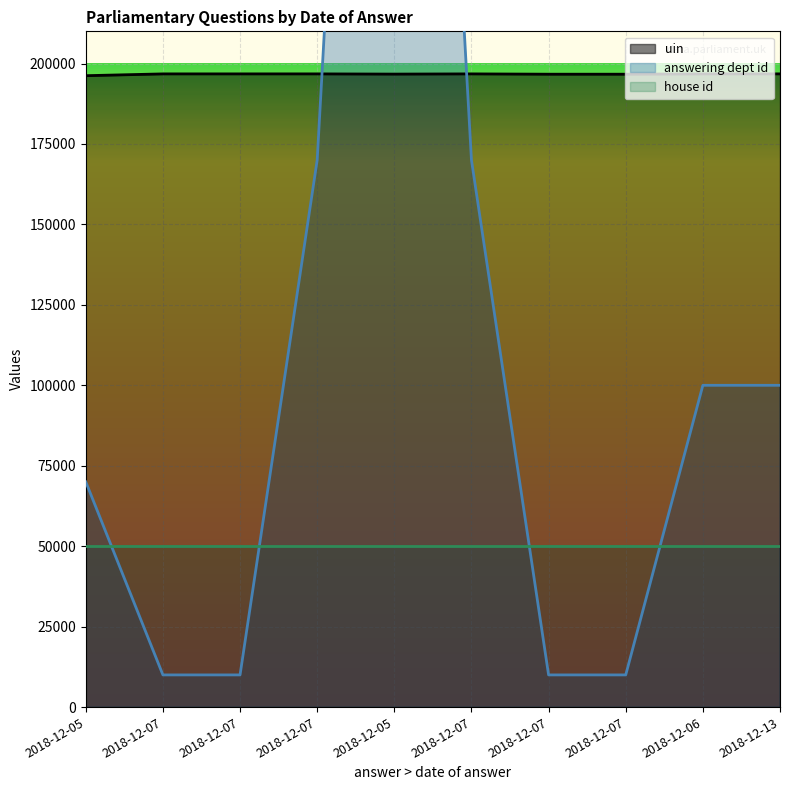

At which category does the chart reach its peak across all series?

2018-12-05